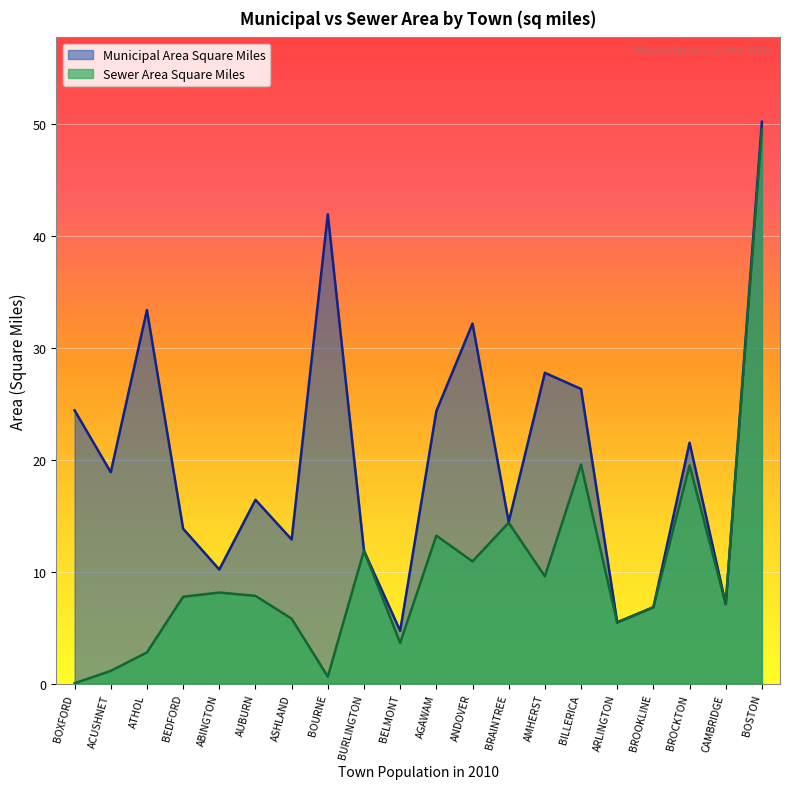

At which category does the chart reach its peak across all series?

BOSTON